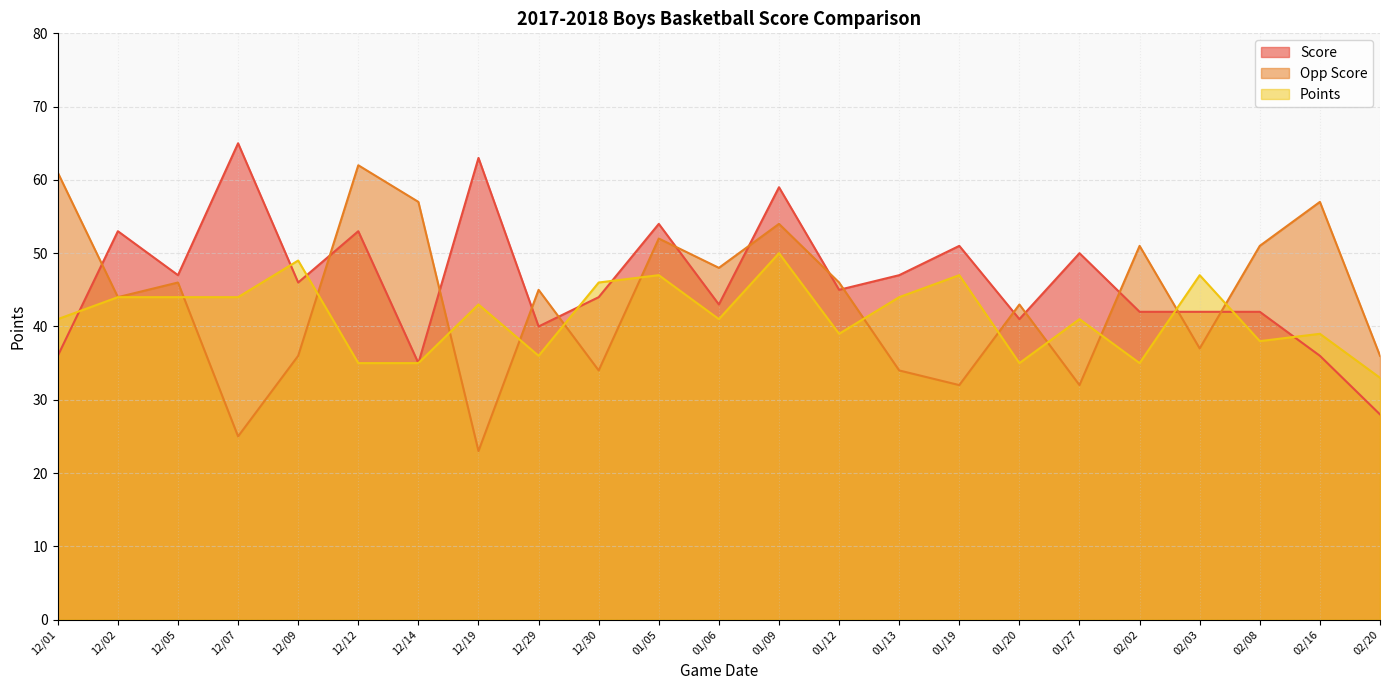

How many interior local valleys does the Points series have?

6